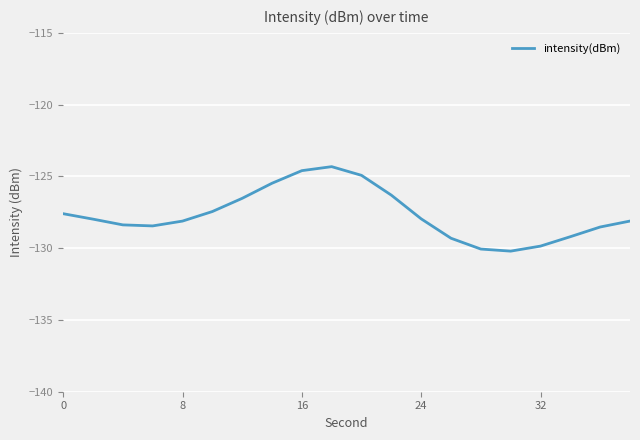

What is the maximum value shown in the chart?

-124.3